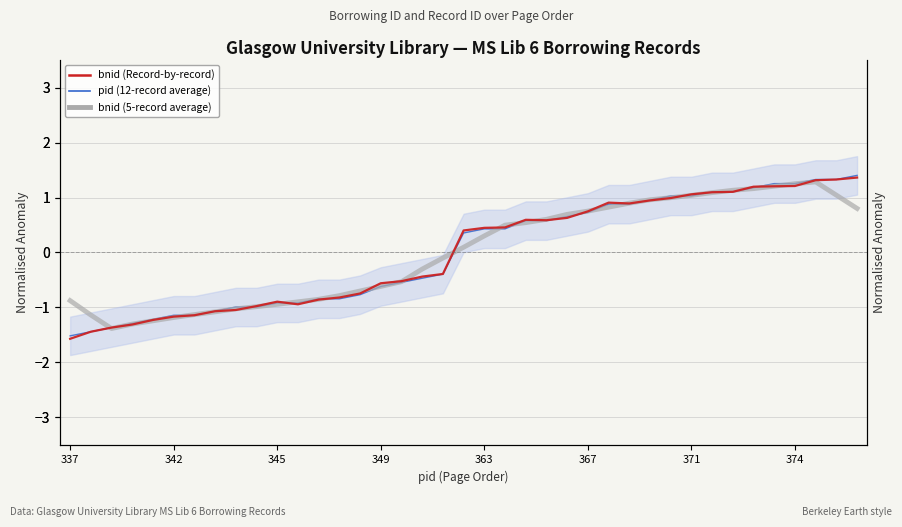

What position from the left is 349?

16